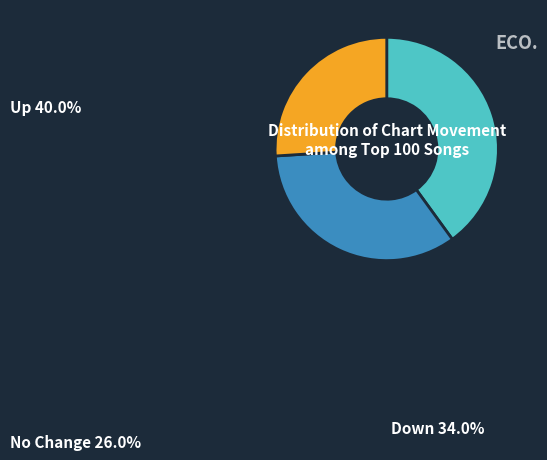

Is there any slice that represents more than half of the pie?

No